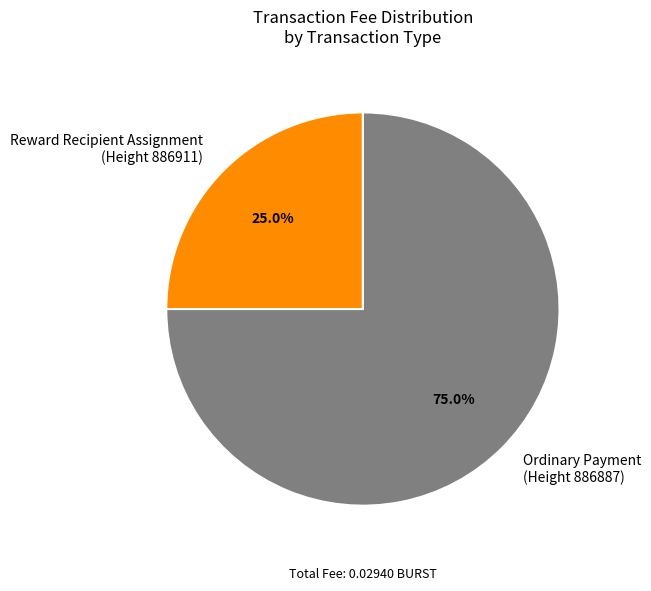

Rank the categories by value from highest to lowest.

Ordinary Payment (Height 886887), Reward Recipient Assignment (Height 886911)